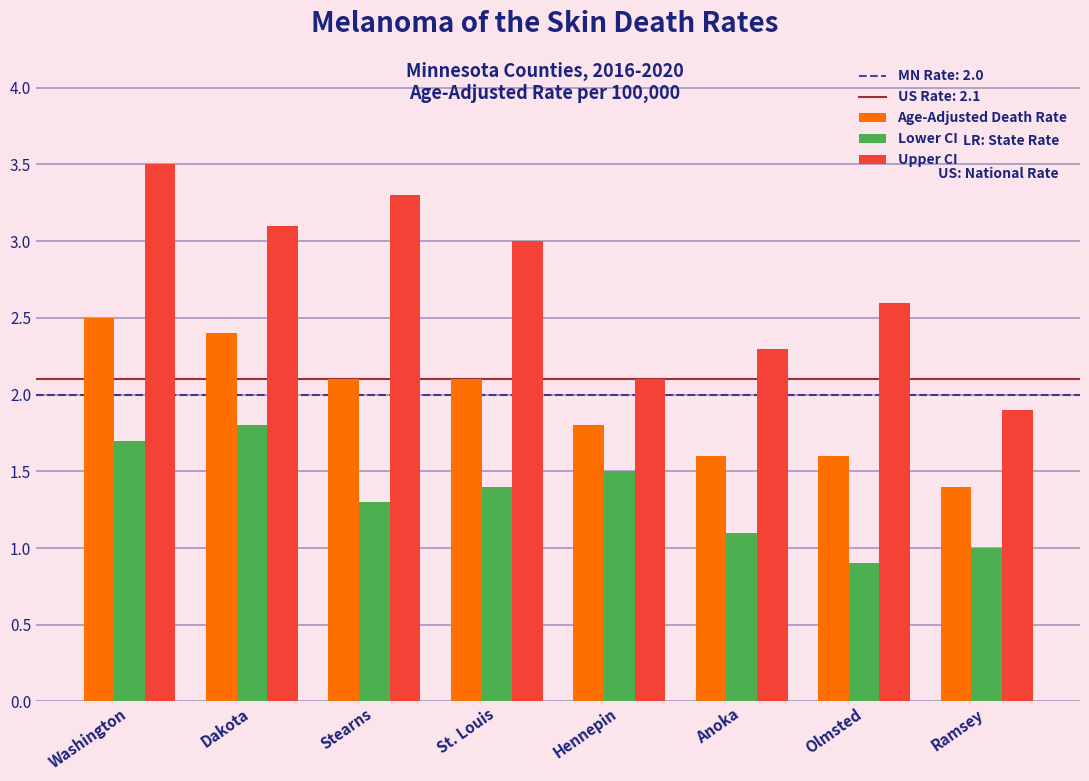

Reading left to right, extract all data points from this chart.

Age-Adjusted Death Rate: Washington=2.5	Dakota=2.4	Stearns=2.1	St. Louis=2.1	Hennepin=1.8	Anoka=1.6	Olmsted=1.6	Ramsey=1.4
Lower CI: Washington=1.7	Dakota=1.8	Stearns=1.3	St. Louis=1.4	Hennepin=1.5	Anoka=1.1	Olmsted=0.9	Ramsey=1.0
Upper CI: Washington=3.5	Dakota=3.1	Stearns=3.3	St. Louis=3.0	Hennepin=2.1	Anoka=2.3	Olmsted=2.6	Ramsey=1.9